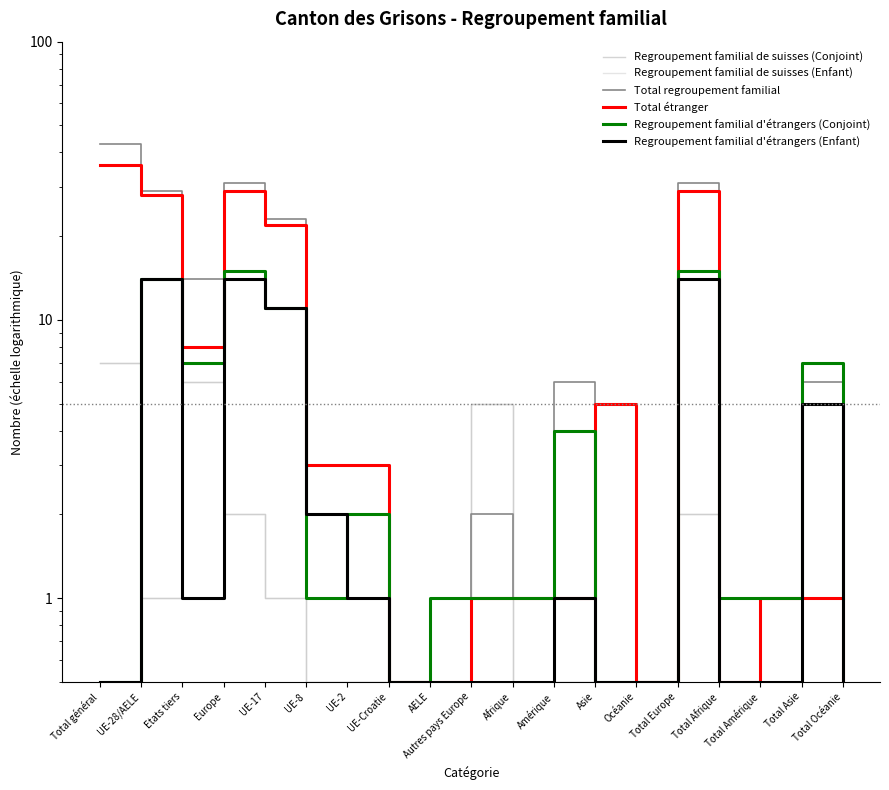

At which category does Total regroupement familial reach its first local valley?

Etats tiers